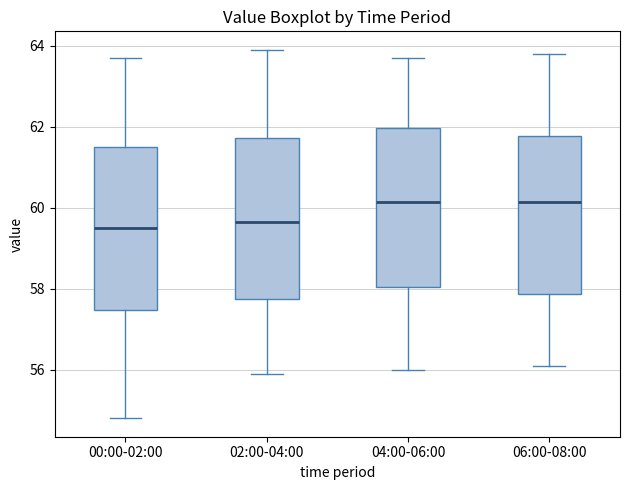

Reading left to right, transcribe this box plot: for each box, give where its median line is, the range the box spans, and where its two whiskers end, as read against the y-axis. The values are not printed on the chart, so give them approximately, as read against the axis.

00:00-02:00: median 59.6, box 57.4 to 61.6, whiskers 54.8 to 63.8
02:00-04:00: median 59.6, box 57.8 to 61.8, whiskers 56.0 to 64.0
04:00-06:00: median 60.2, box 58.0 to 62.0, whiskers 56.0 to 63.8
06:00-08:00: median 60.2, box 57.8 to 61.8, whiskers 56.2 to 63.8